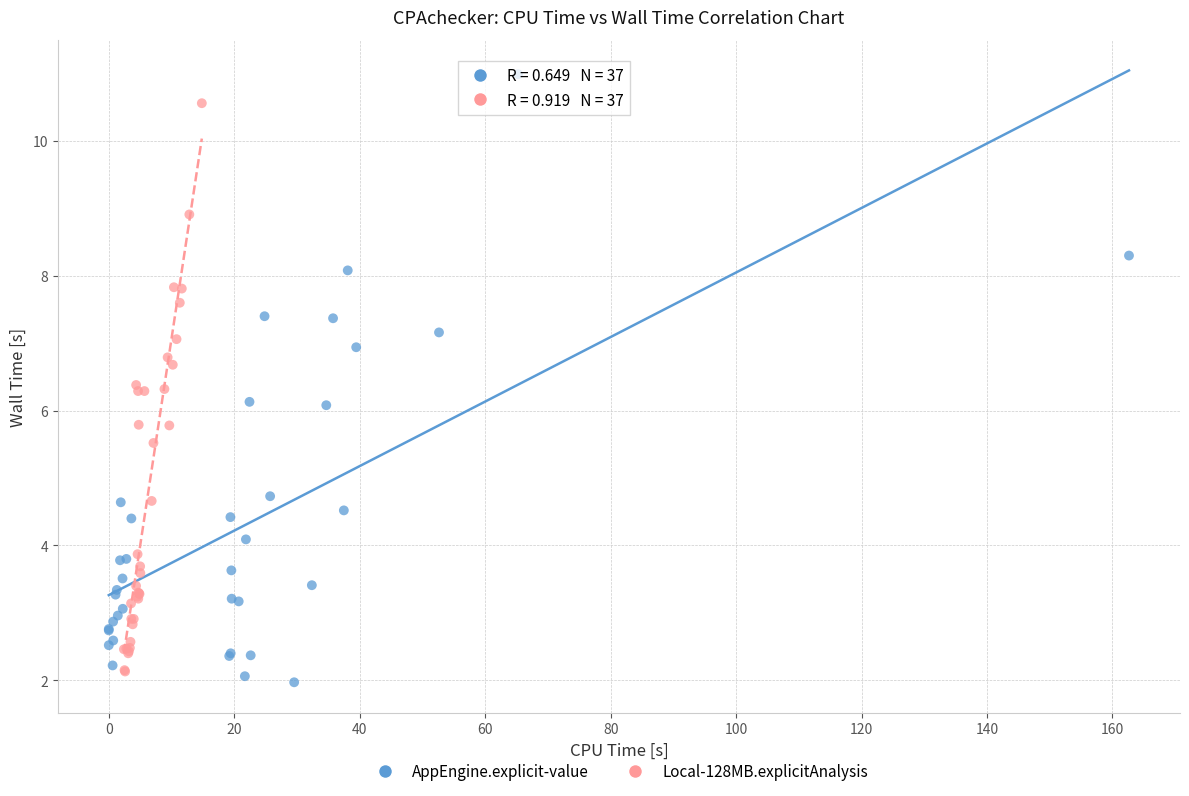

Which series reaches the maximum Y coordinate?

AppEngine.explicit-value